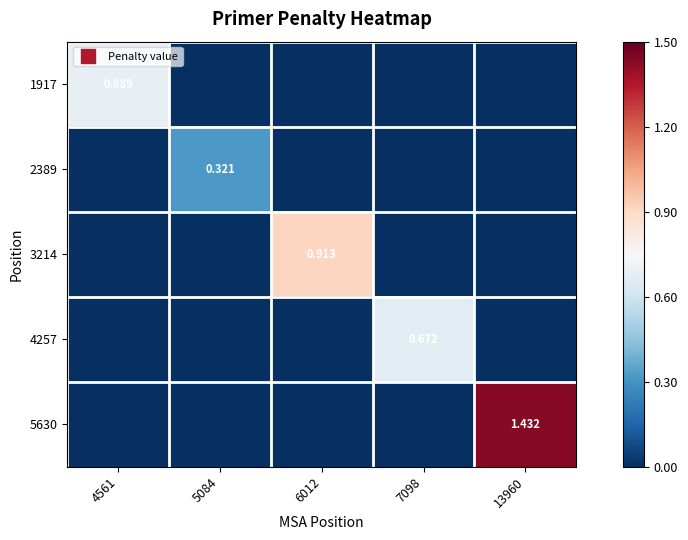

At how many categories does at least one series exceed 0?

5